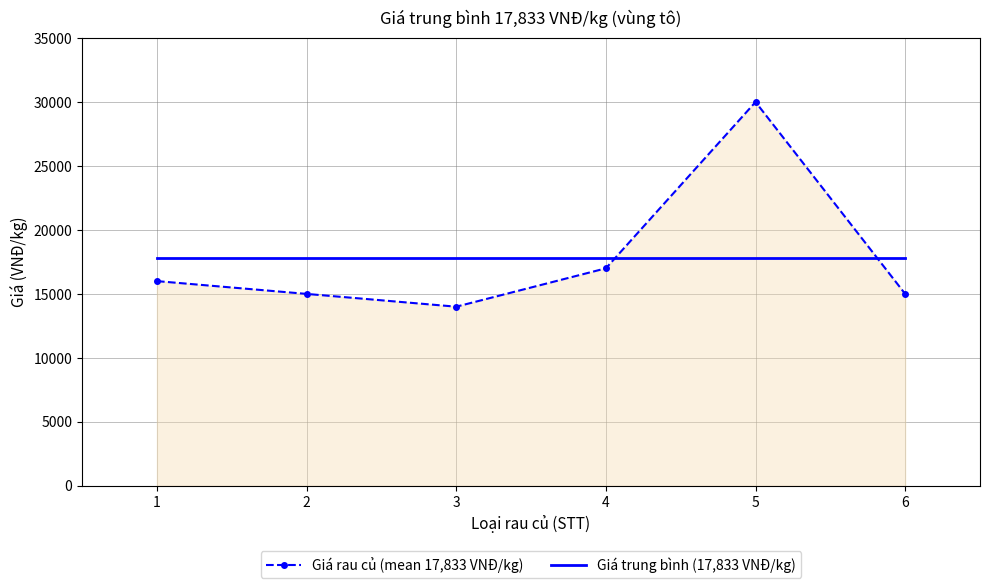

How many times do Giá trung bình (17,833 VNĐ/kg) and Giá rau củ (mean 17,833 VNĐ/kg) cross each other?

2